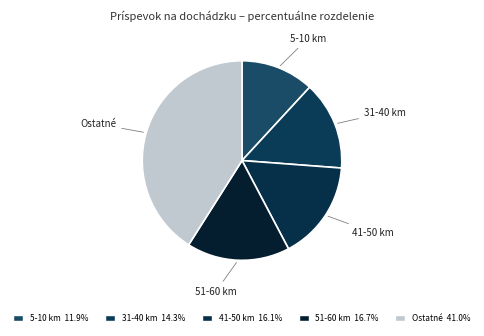

What is the ratio of the value at 51-60 km to the value at 5-10 km?

1.4